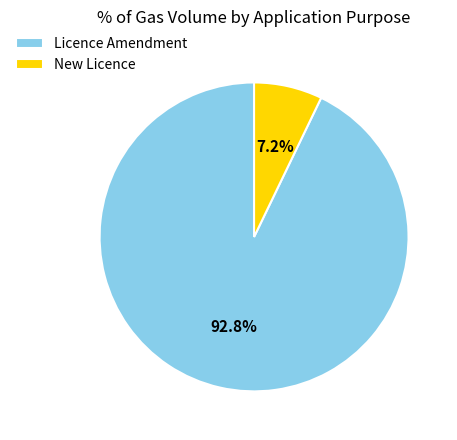

How many slices are in this pie chart?

2